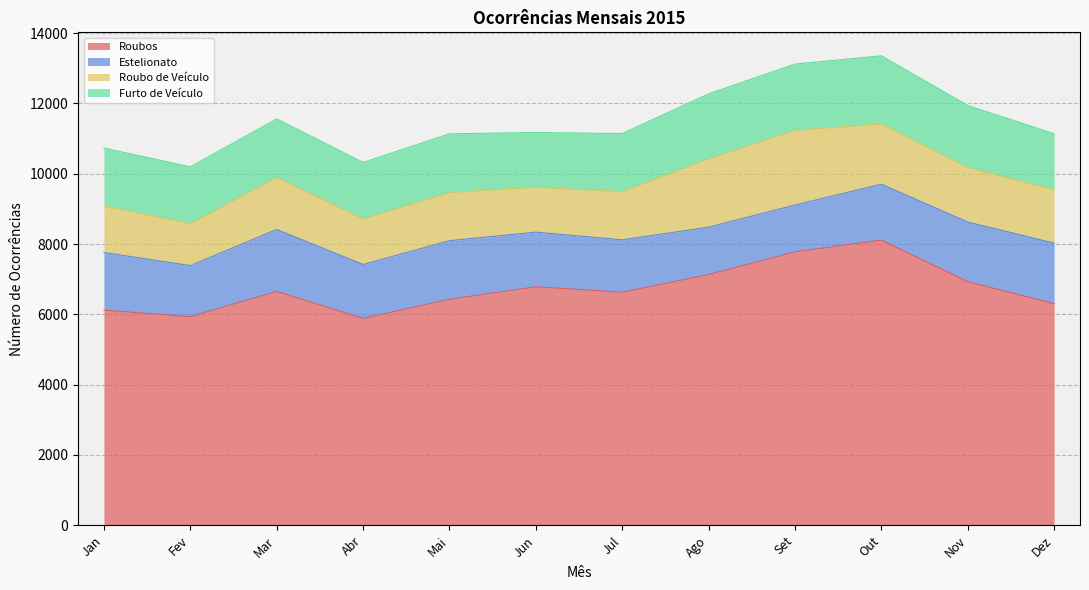

Rank the categories by Roubos value from highest to lowest.

Out, Set, Ago, Nov, Jun, Mar, Jul, Mai, Dez, Jan, Fev, Abr